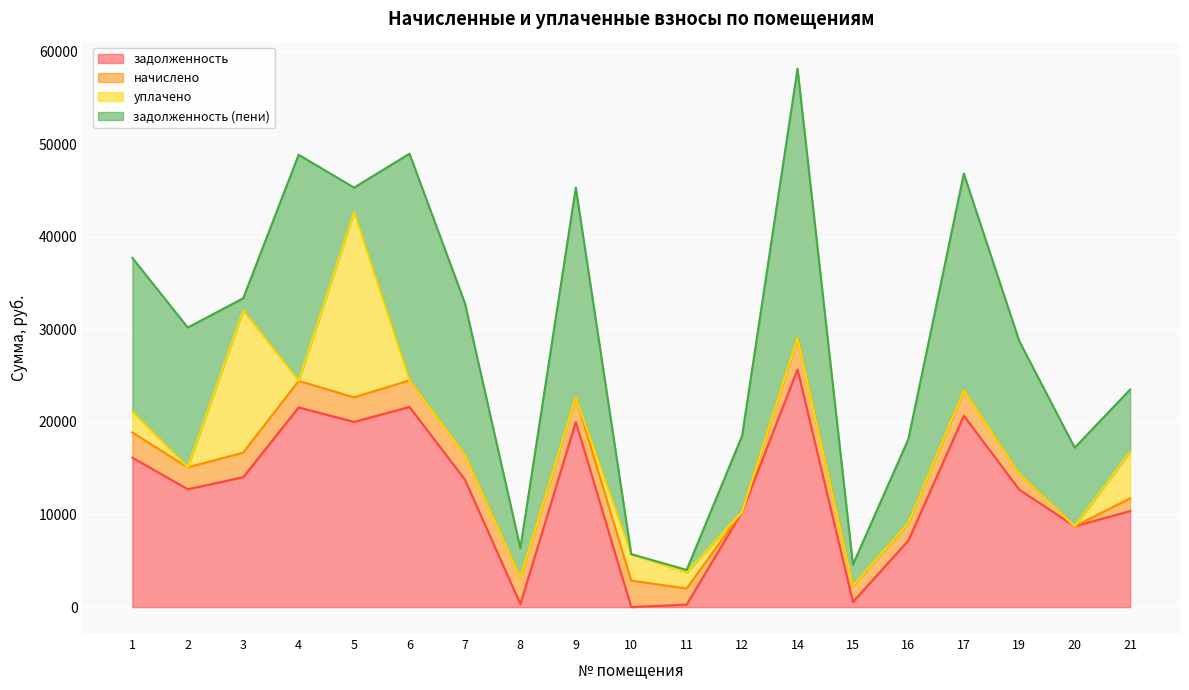

How many lines are shown in the chart?

4